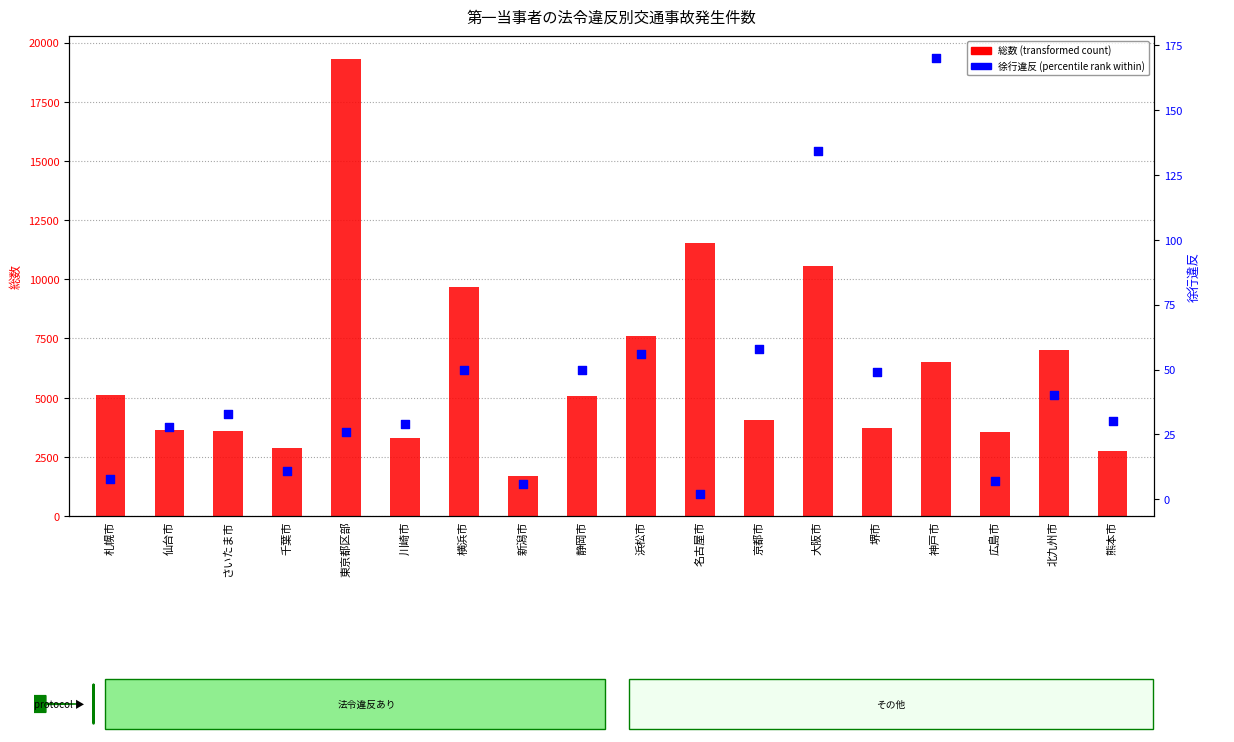

What are all the series names shown in the legend?

総数 (transformed count), 徐行違反 (percentile rank)